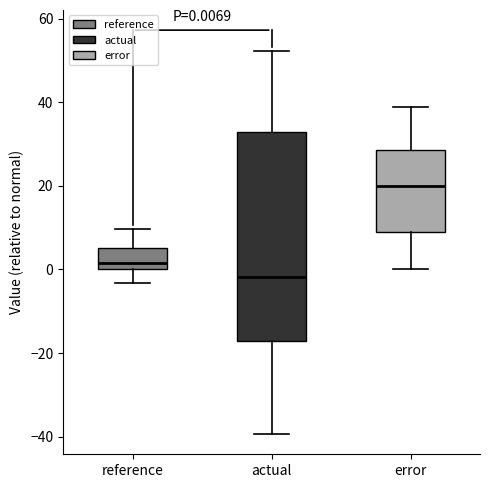

Which box has the highest median line?

error